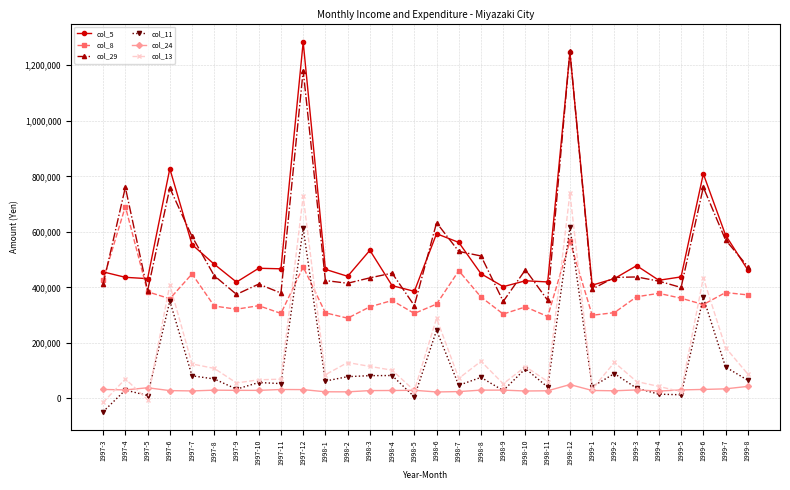

What is the difference between the maximum and second lowest values in the col_8 series?

396138